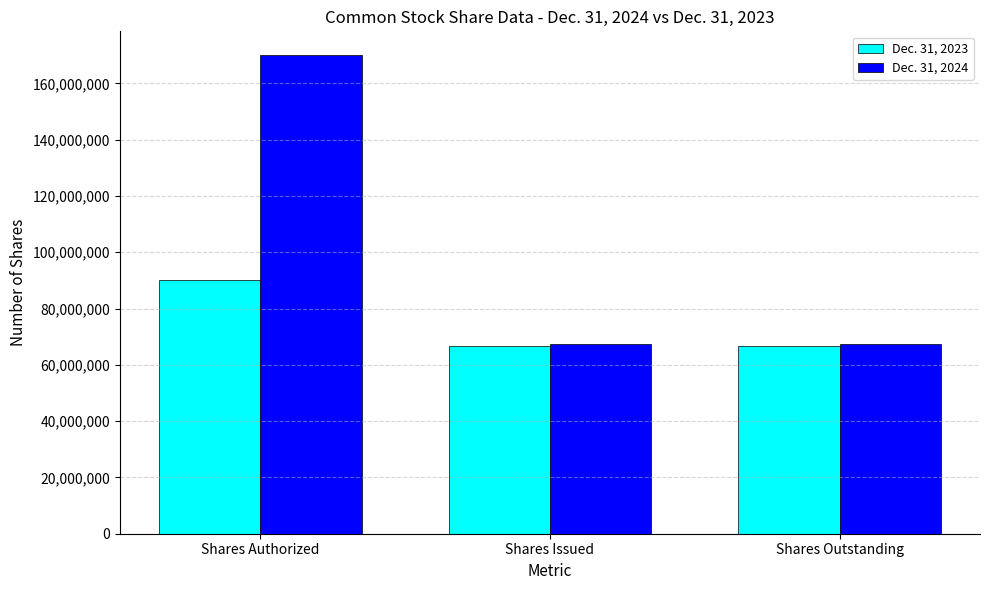

Reading left to right, extract all data points from this chart.

Dec. 31, 2023: 90000000	66623000	66623000
Dec. 31, 2024: 170000000	67280000	67280000